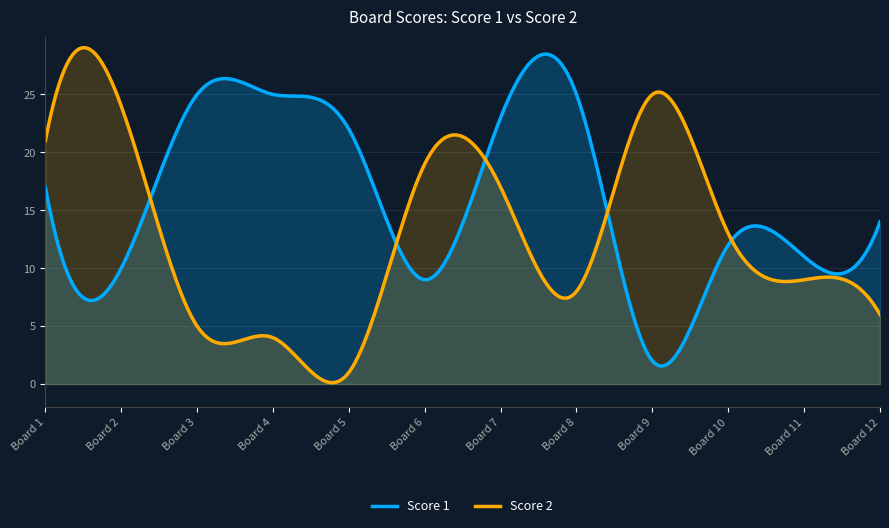

True or false: Score 1 has a value of 18 at 10.

False